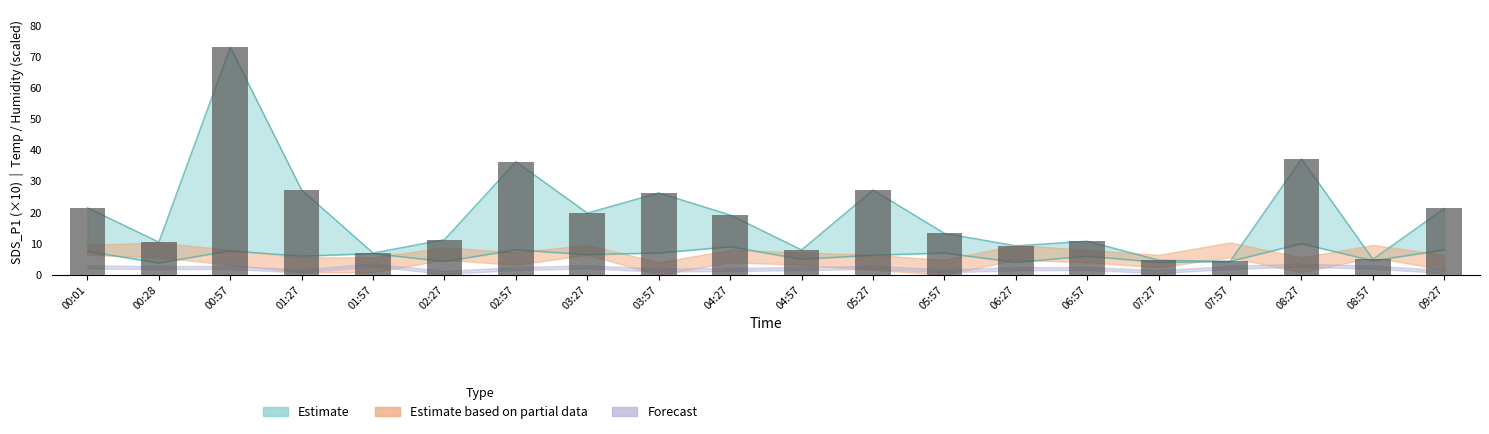

The value of SDS_P1 at 04:27 is 2.7. True or false?

False